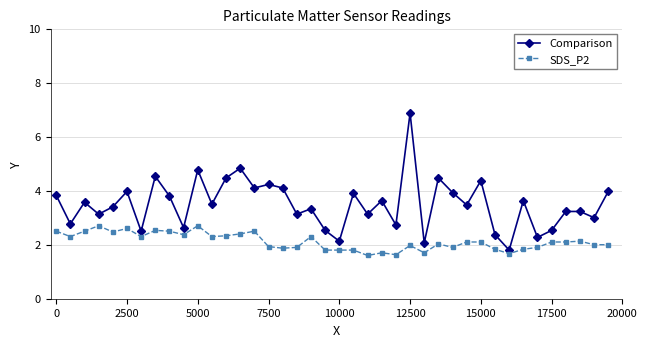

Which series has the largest total across all categories?

Comparison